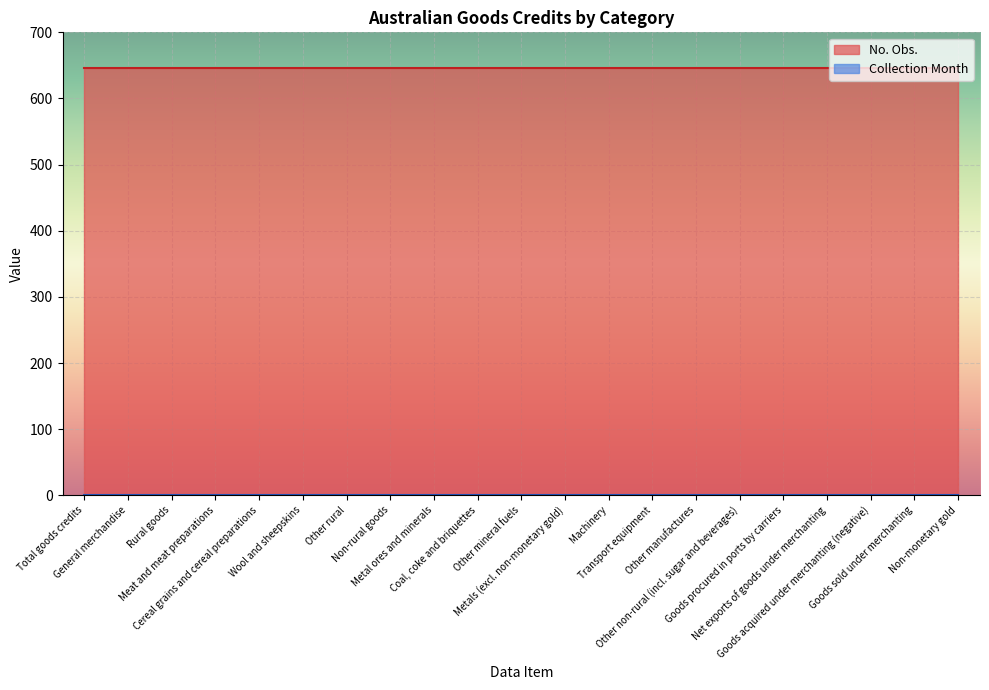

What is the difference between the highest and lowest values at Goods procured in ports by carriers?

645